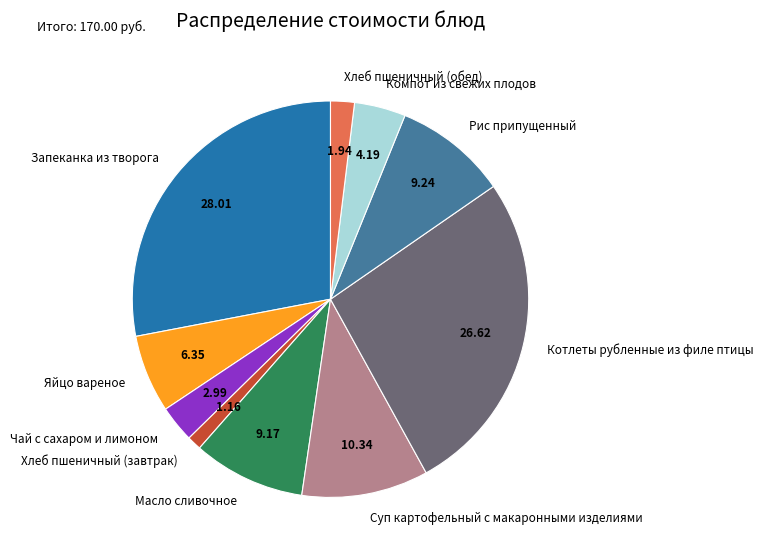

Is there a majority slice in this chart?

No